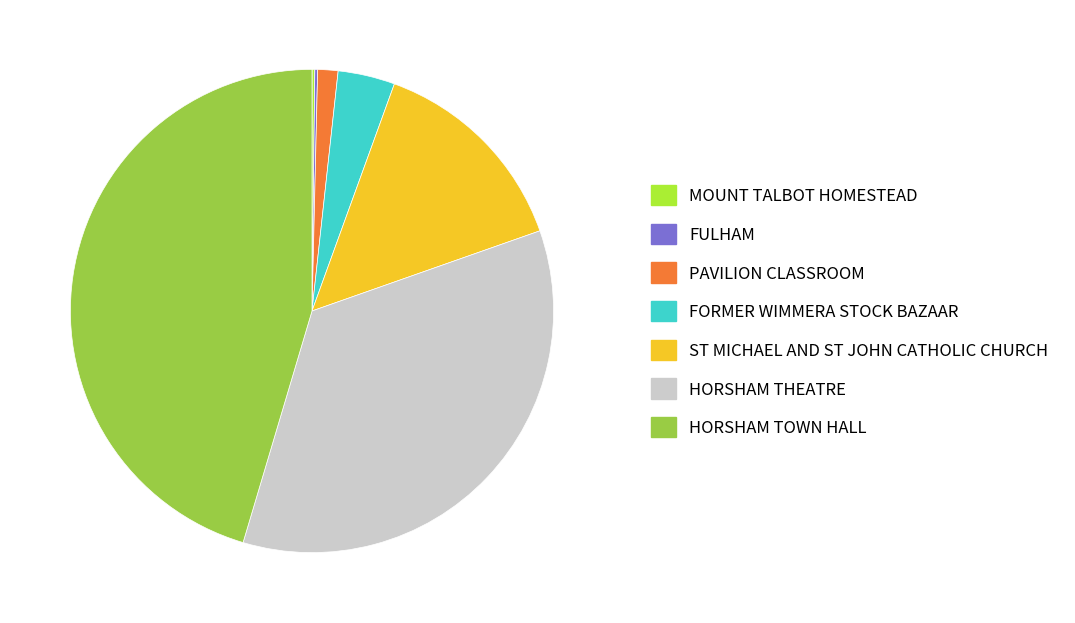

The FORMER WIMMERA STOCK BAZAAR slice represents 4% of the pie. True or false?

True